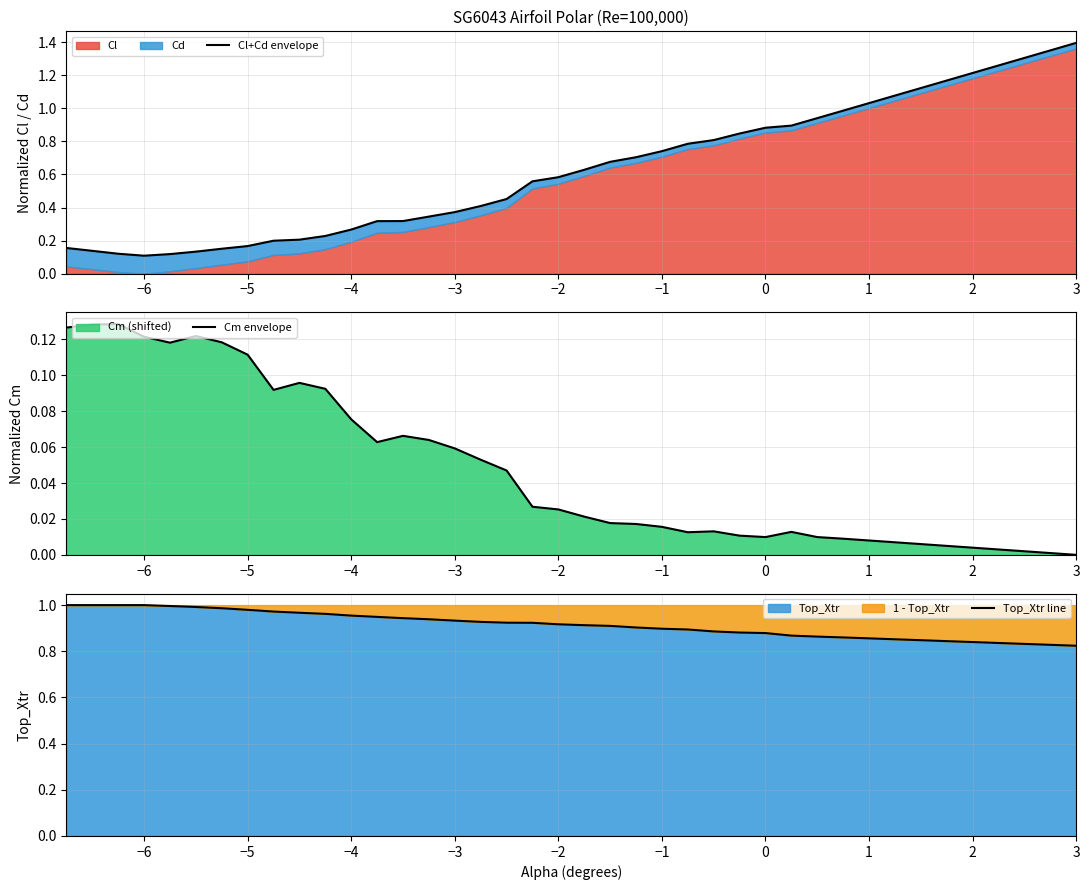

At how many categories does at least one series exceed 0?

40